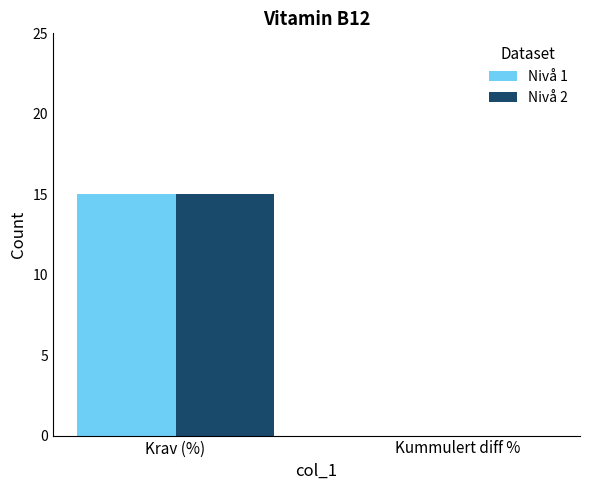

What is the sum of the Nivå 1 values at Krav (%) and Kummulert diff %?

15